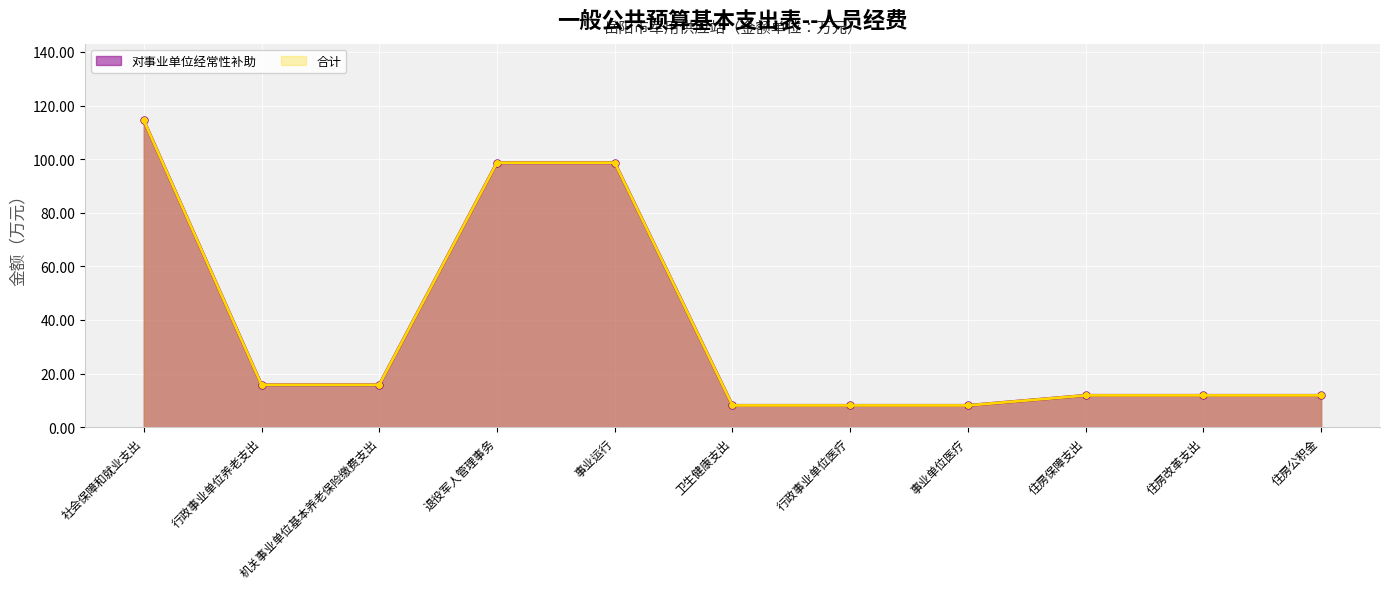

True or false: 合计 has a value of 160.8 at 社会保障和就业支出.

False